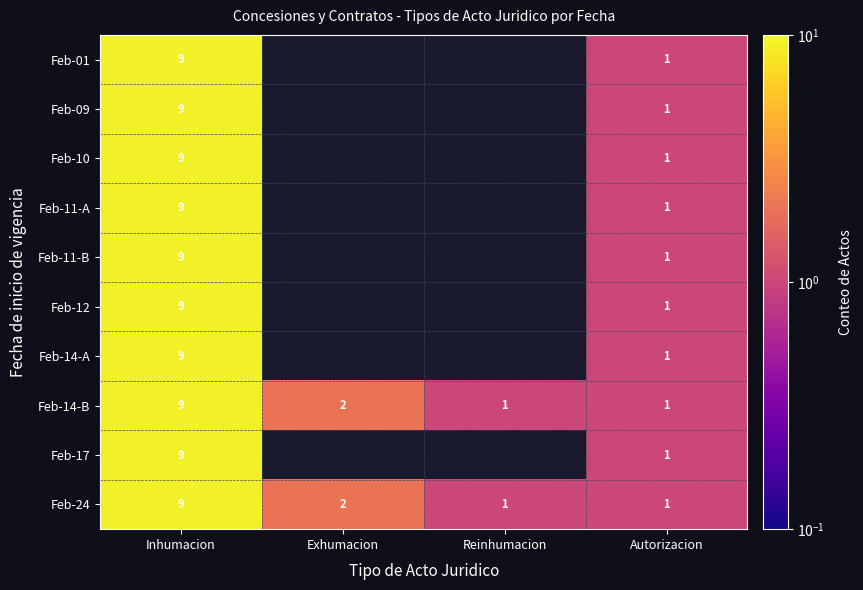

Count the number of categories in the chart.

4